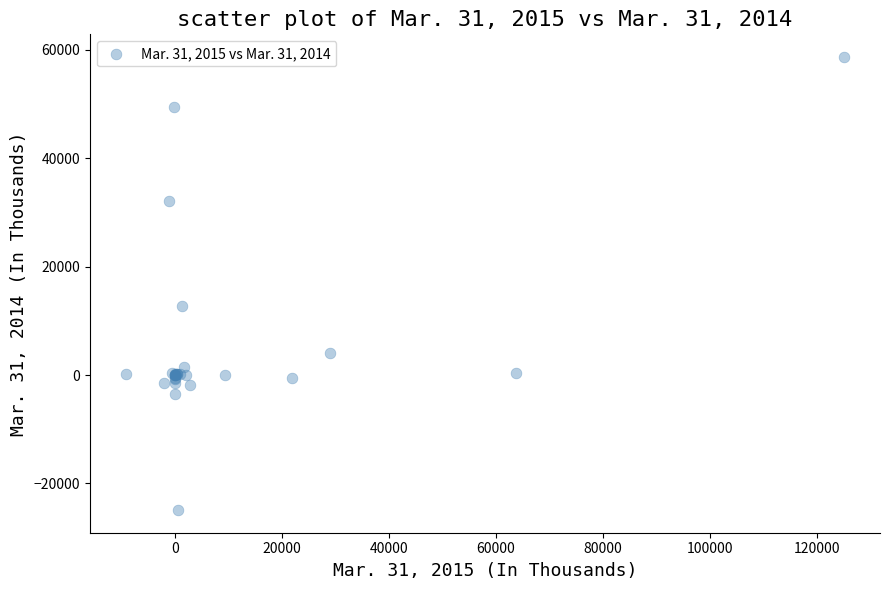

What Y value in the scatter plot is closest to 16878?

12767